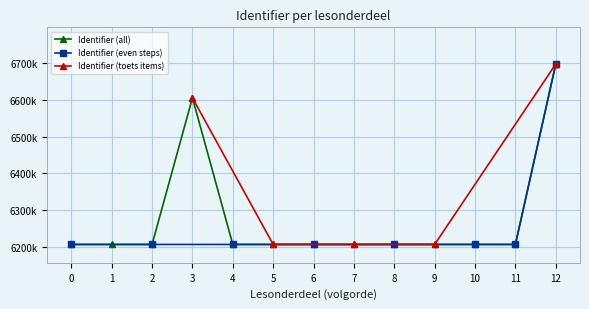

What is the smallest value displayed?

6206478